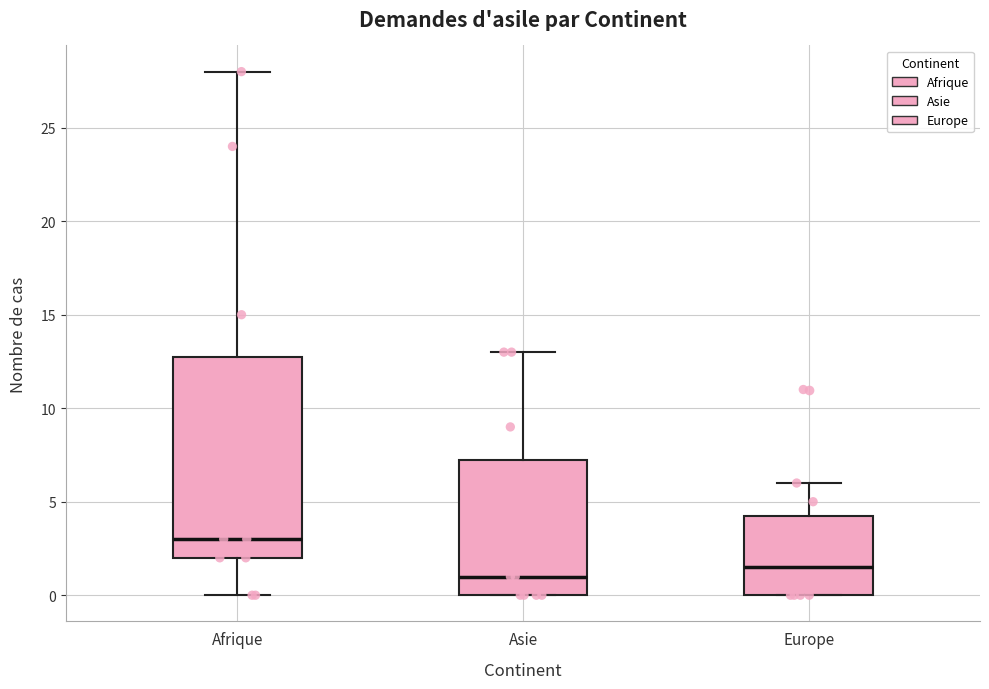

Which box has the highest median line?

Afrique